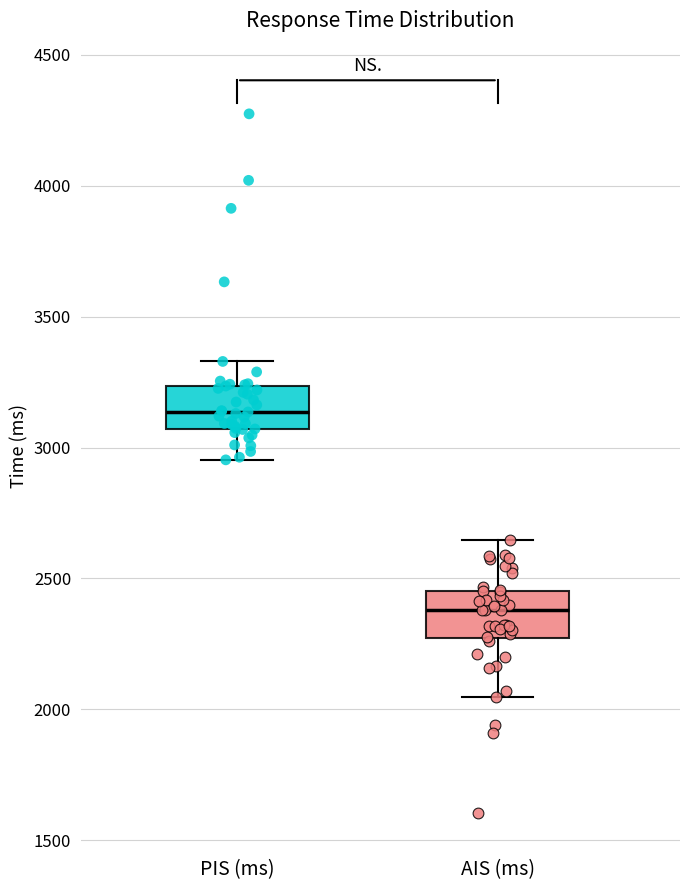

Which box's median line is the lowest?

AIS (ms)